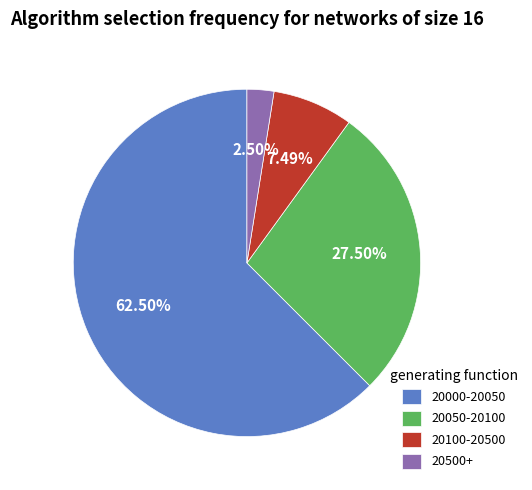

How many segments does this pie chart have?

4